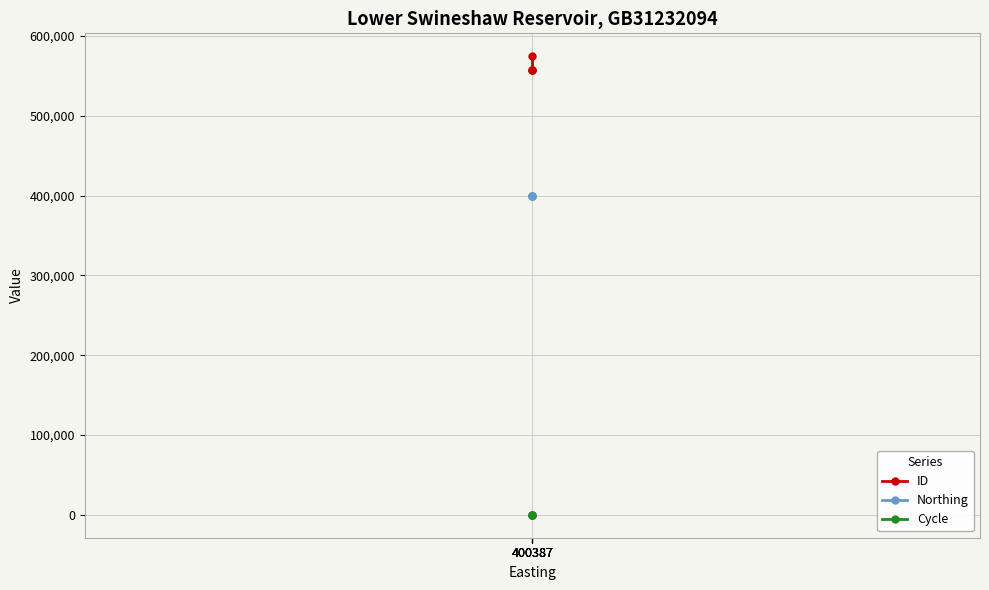

At 400387, list the series in order from smallest to largest.

Cycle, Northing, ID